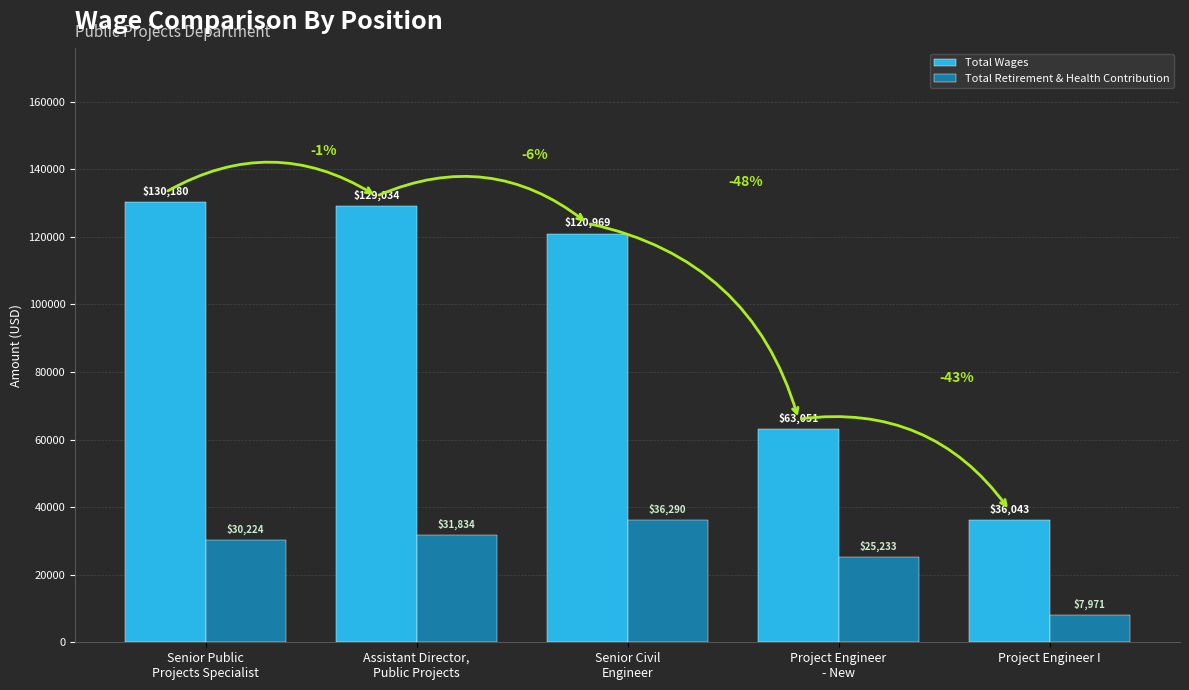

Which series has the widest spread of values?

Total Wages